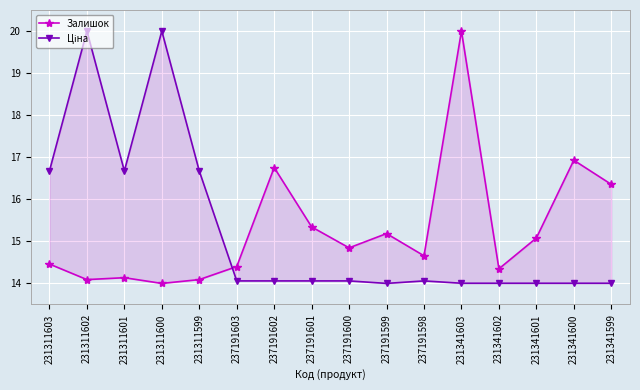

What is the difference between the highest and lowest values at 231311599?

2.6